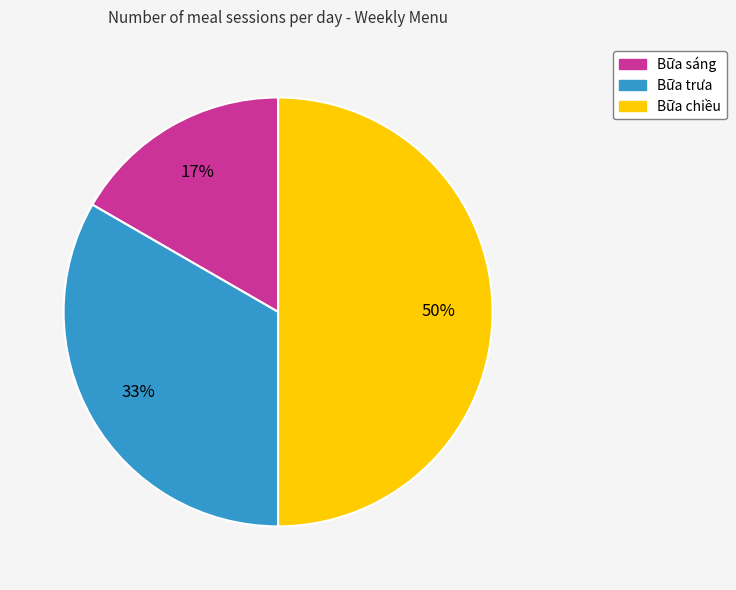

Count the number of slices in the pie.

3